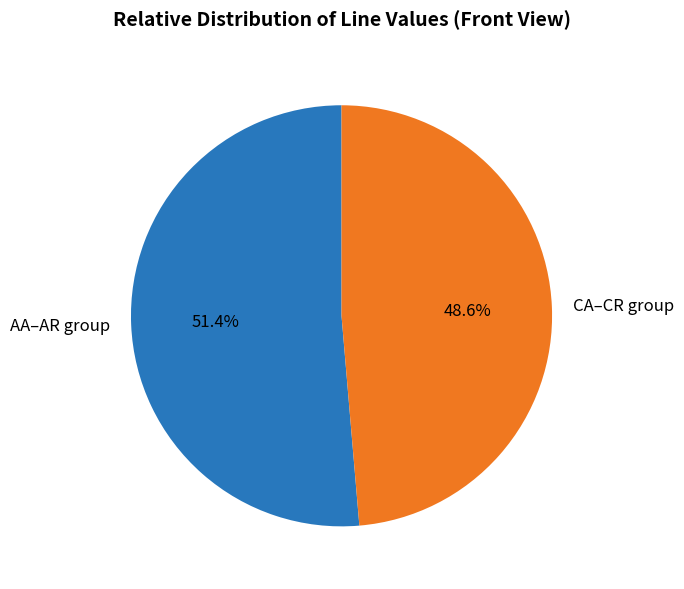

Between CA–CR group and AA–AR group, which is larger?

AA–AR group